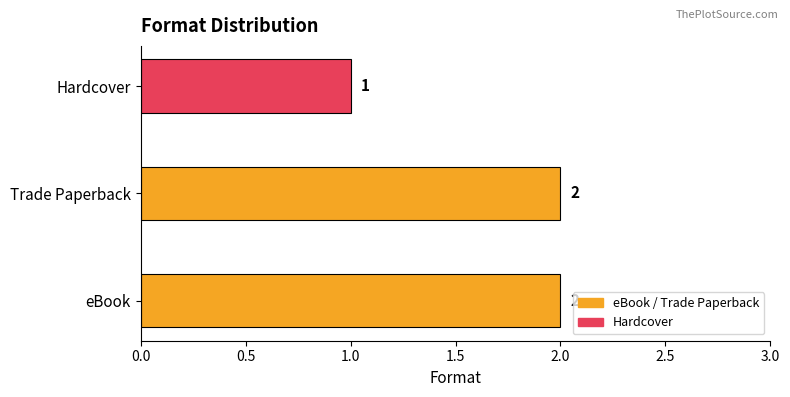

Which label corresponds to the smallest value in the chart?

Hardcover